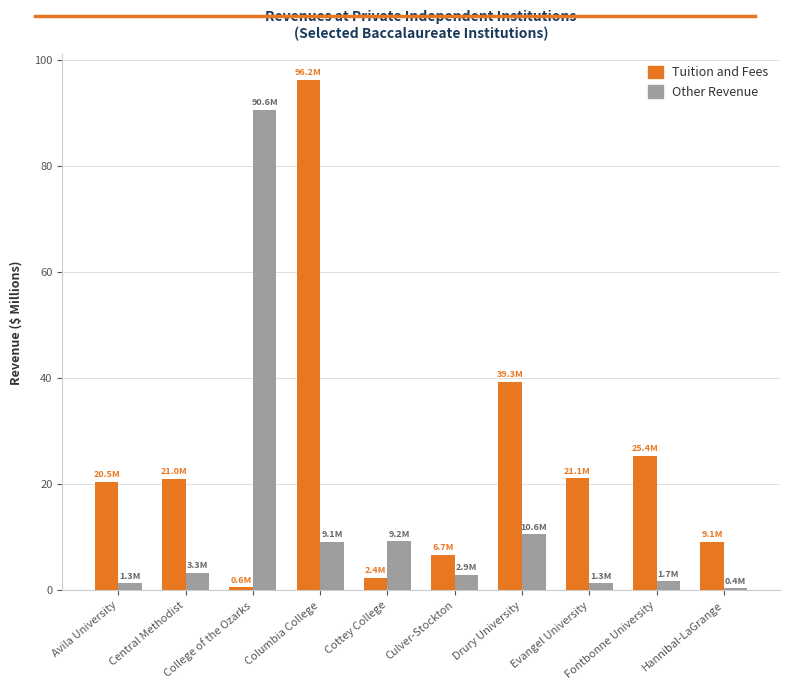

What is the difference between the second highest and second lowest values in the Other Revenue series?

9.3